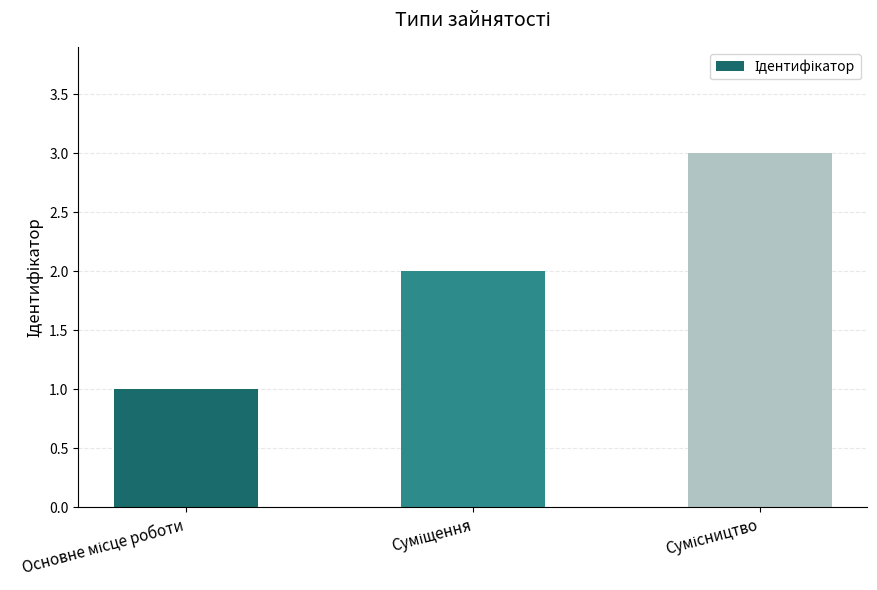

How many values are below 2?

1